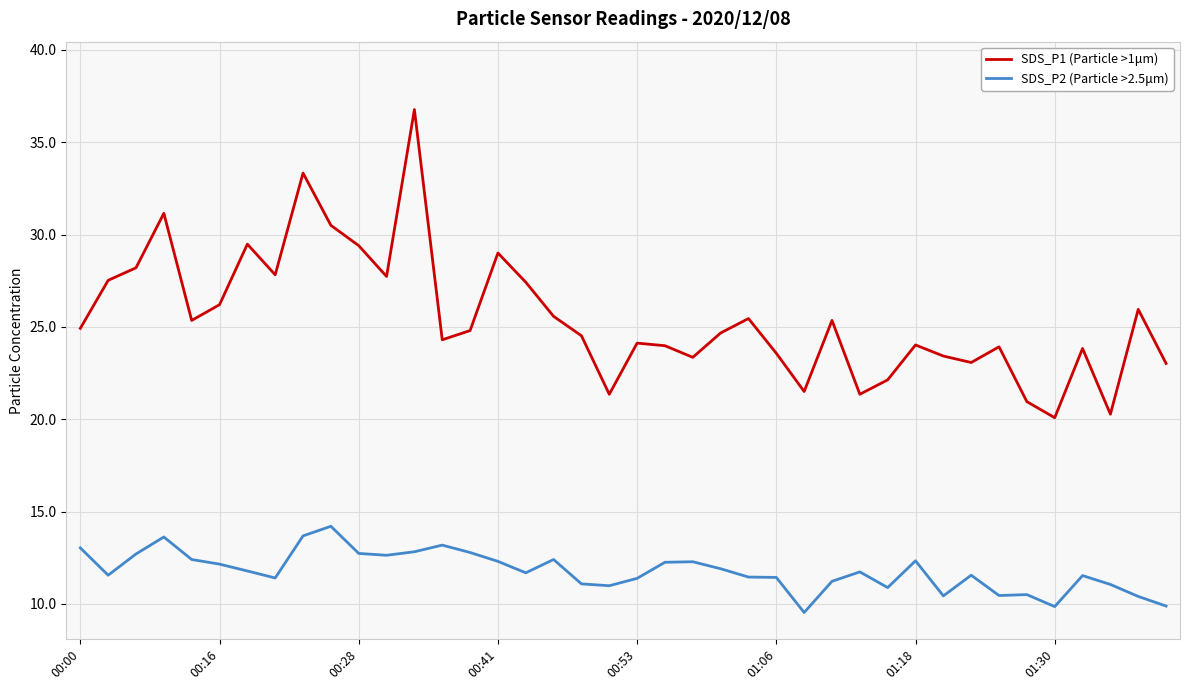

True or false: SDS_P2 (Particle >2.5μm) and SDS_P1 (Particle >1μm) intersect in this chart.

False